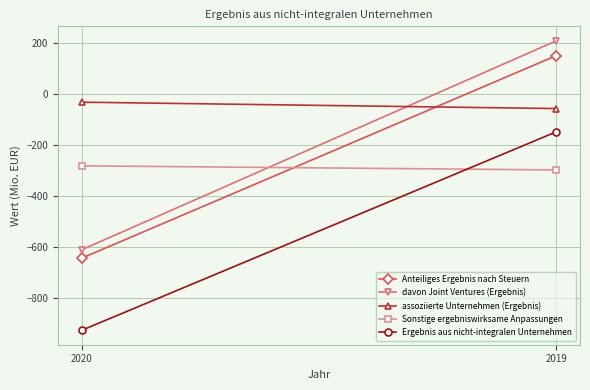

What is the minimum value shown in the chart?

-925